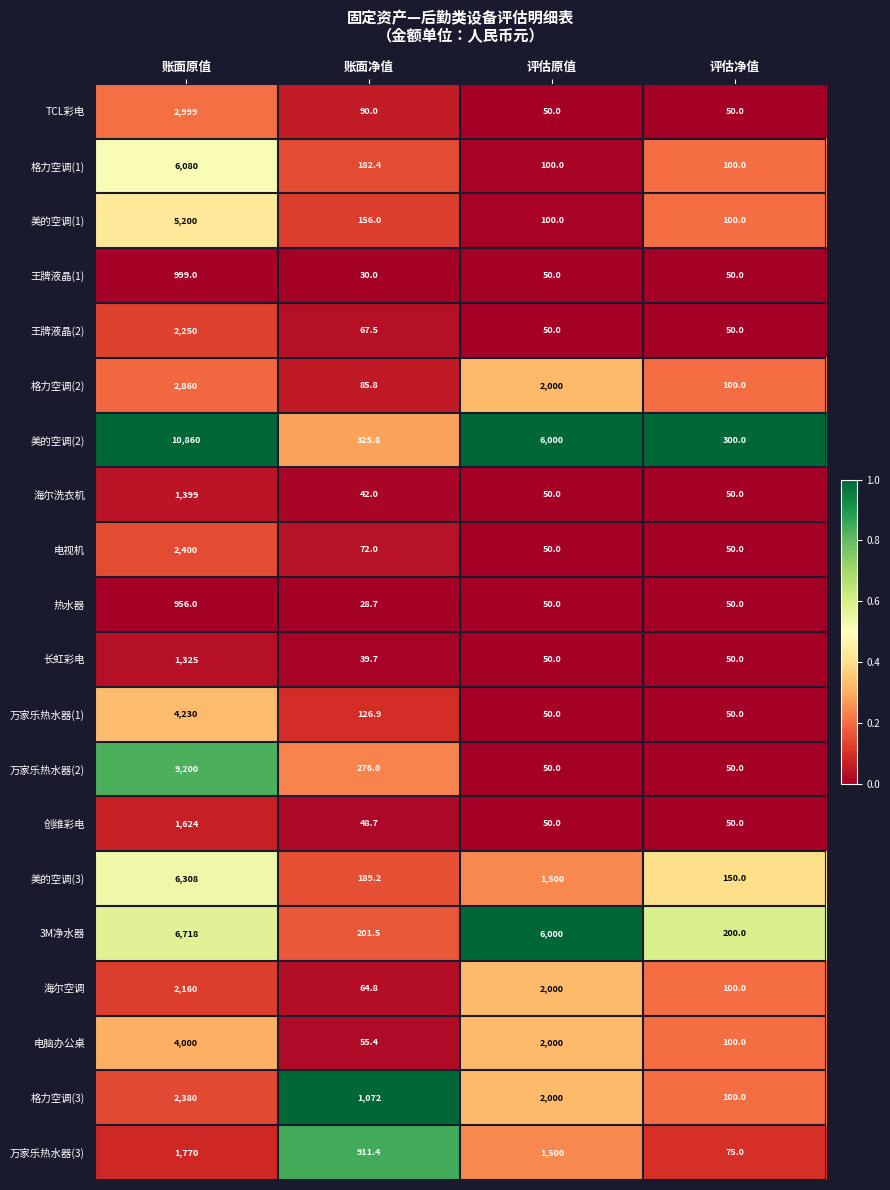

Which series has the largest total across all categories?

美的空调(2)